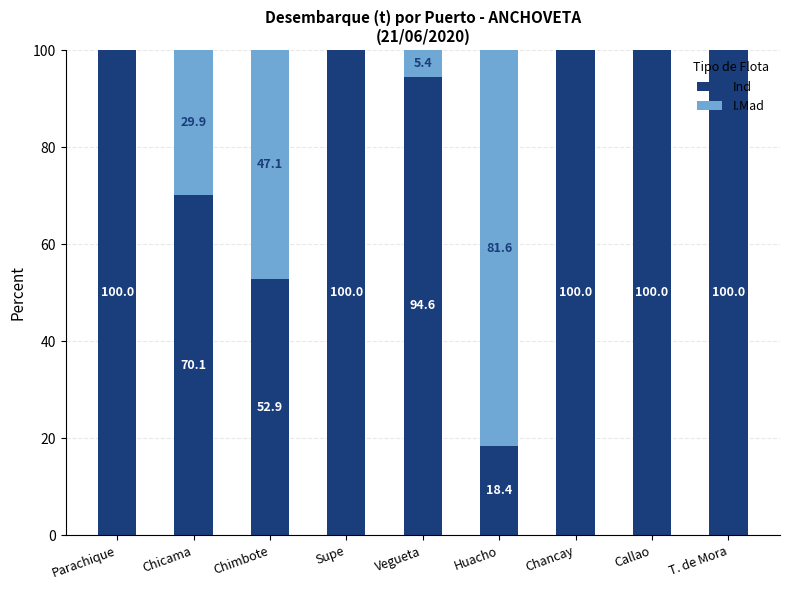

What is the sum of all Ind values?

736.0